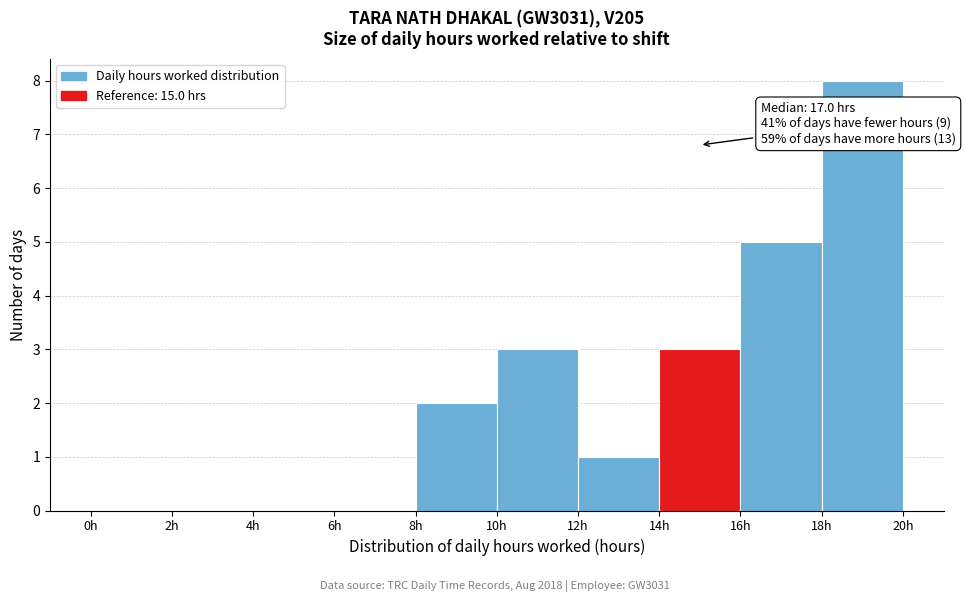

Over which range of the x-axis is the bar tallest?

18 to 20